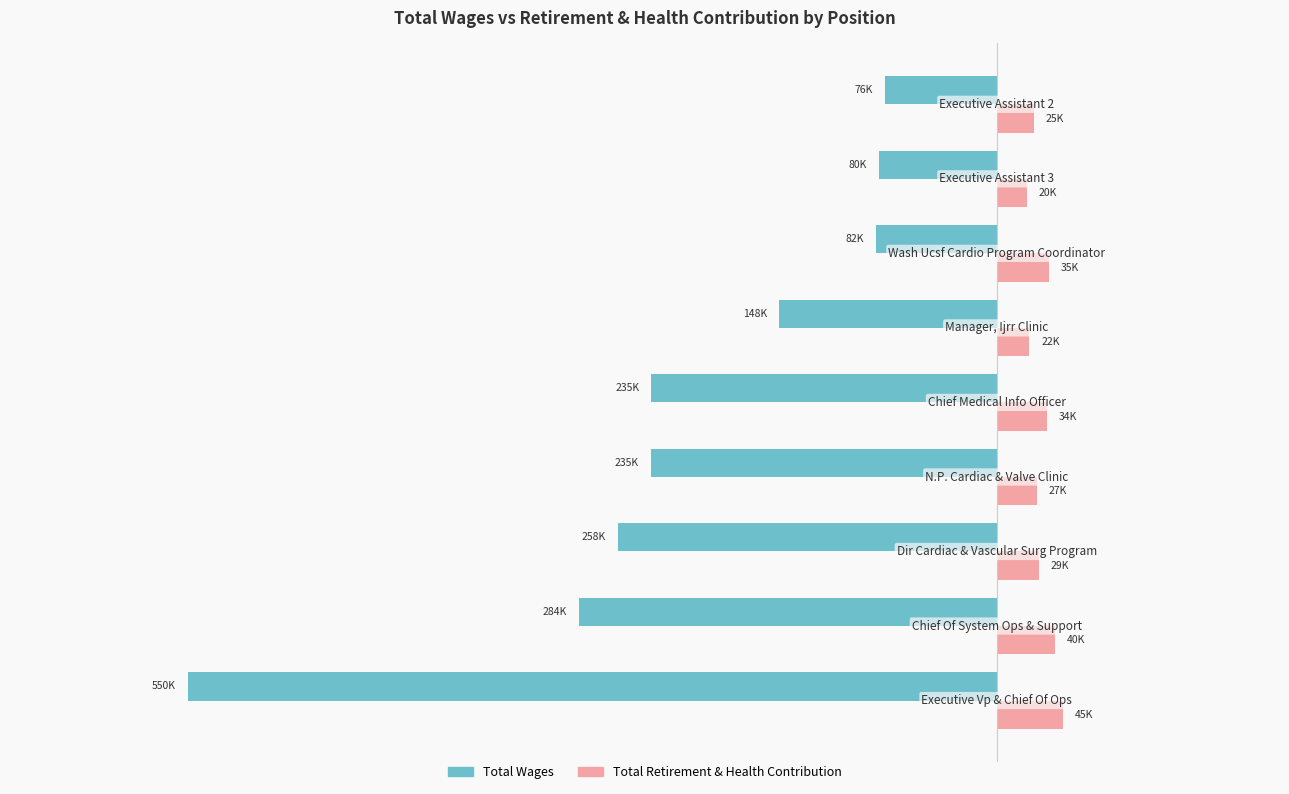

Which series has the widest spread of values?

Total Wages